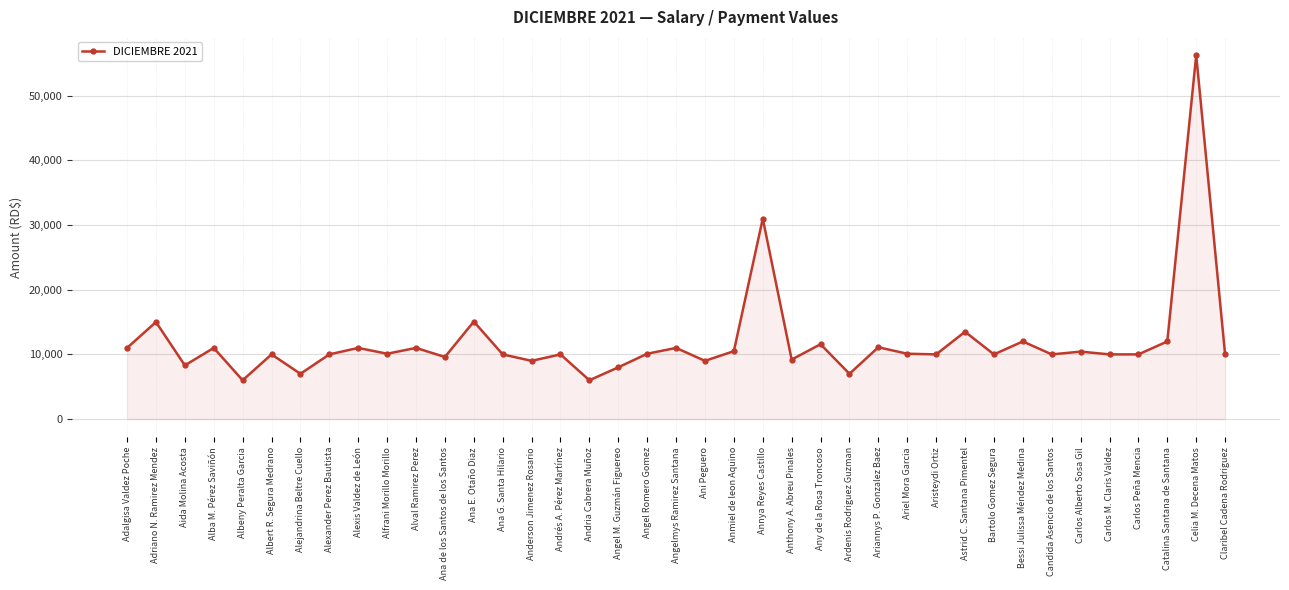

What is the approximate value at Claribel Cadena Rodriguez?

10000.0